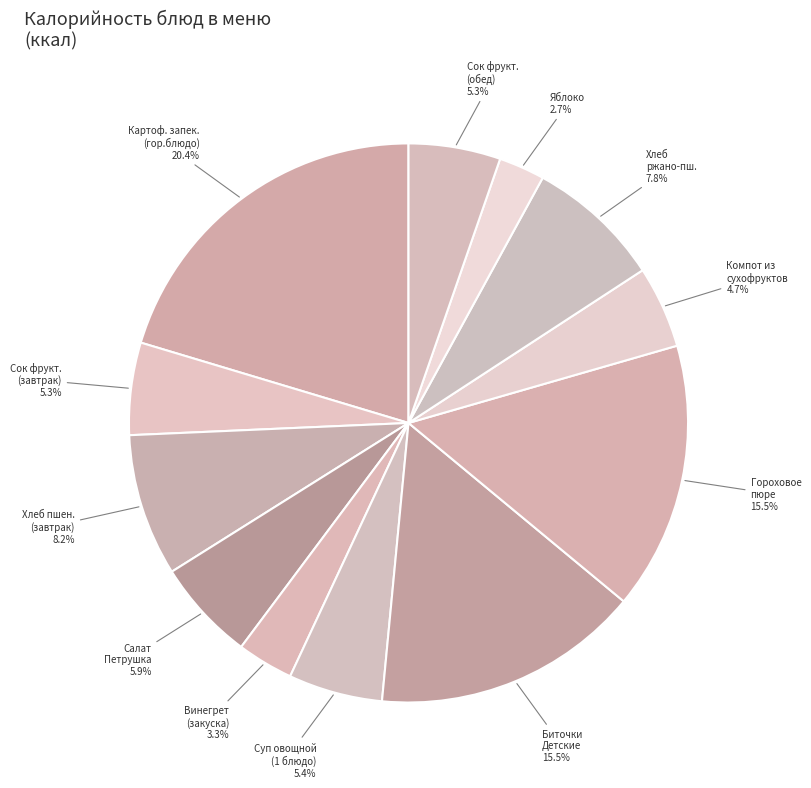

Rank the categories by value from highest to lowest.

Картофельная запеканка (Завтрак, гор.блюдо), Биточки Детские (Обед, 2 блюдо), Гороховое пюре (Обед, гарнир), Хлеб пшеничный (Завтрак, хлеб), Хлеб ржано-пшеничный (Обед, хлеб черн.), Салат Петрушка (Завтрак, закуска), Суп овощной (Обед, 1 блюдо), Сок фруктовый (Завтрак, сладкое), Сок фруктовый (Обед, сладкое), Компот из сухофруктов (Обед, сладкое), Винегрет овощной (Обед, закуска), Яблоко (Обед, фрукты)